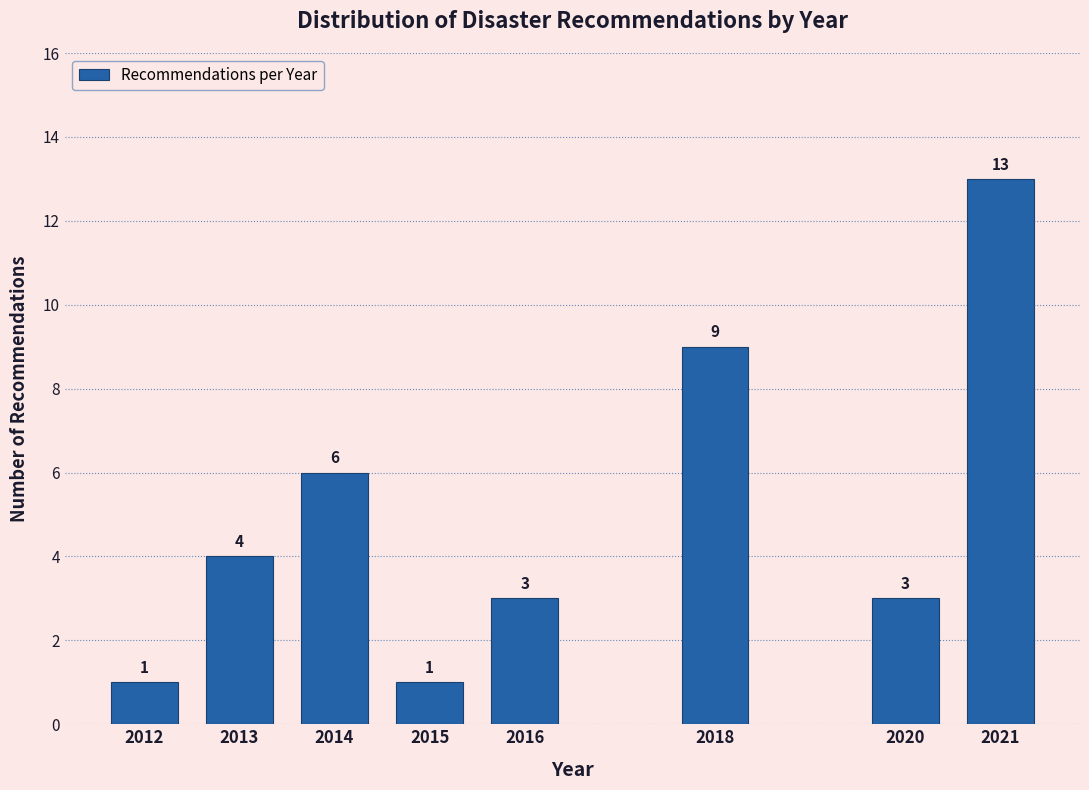

Reading right to left, list all the values displayed in this chart.

13	3	9	3	1	6	4	1